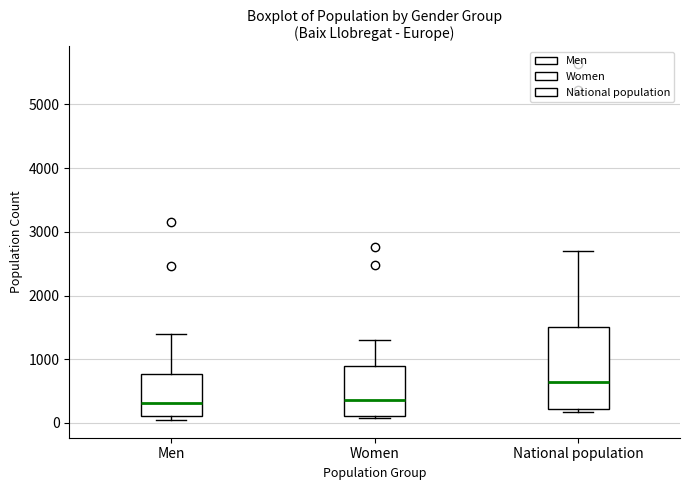

Which box has the highest median line?

National population